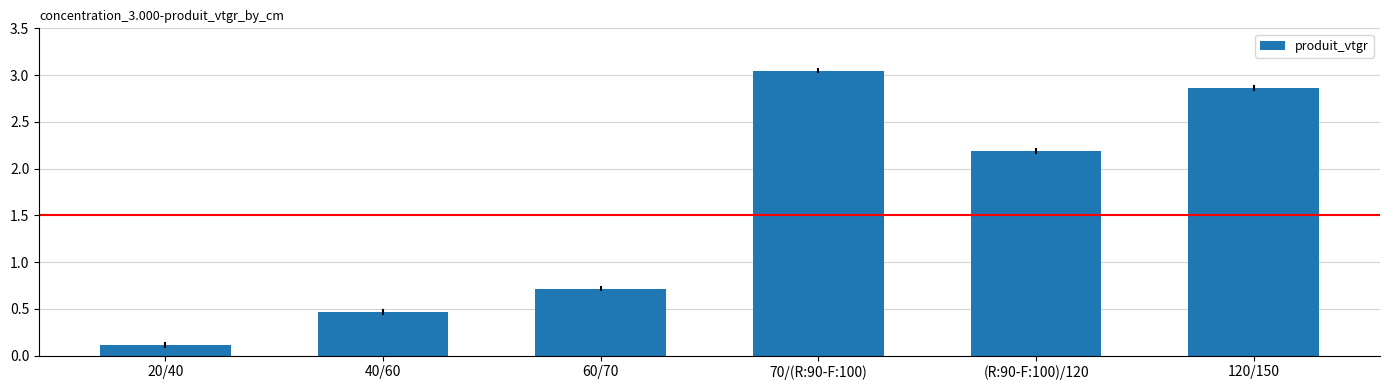

Between 20/40 and 120/150, which is larger?

120/150